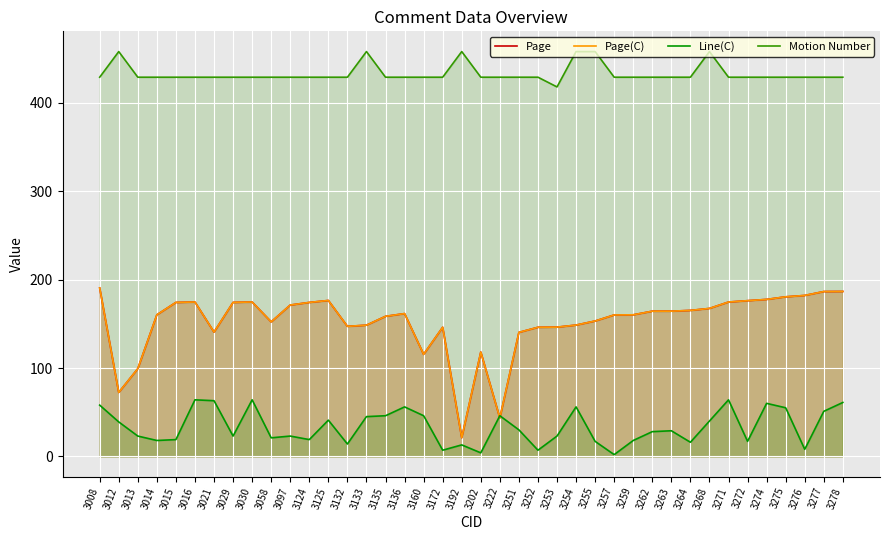

How many data points in Line(C) are above 29?

19